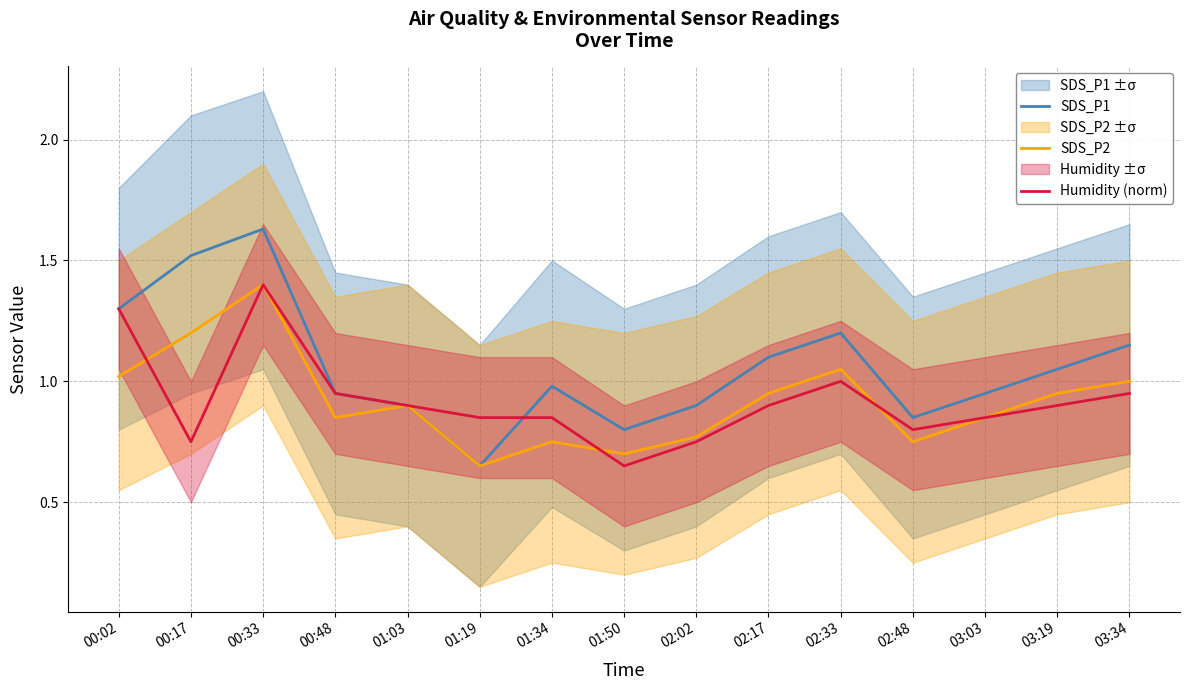

What is the minimum value for Humidity (norm)?

0.6